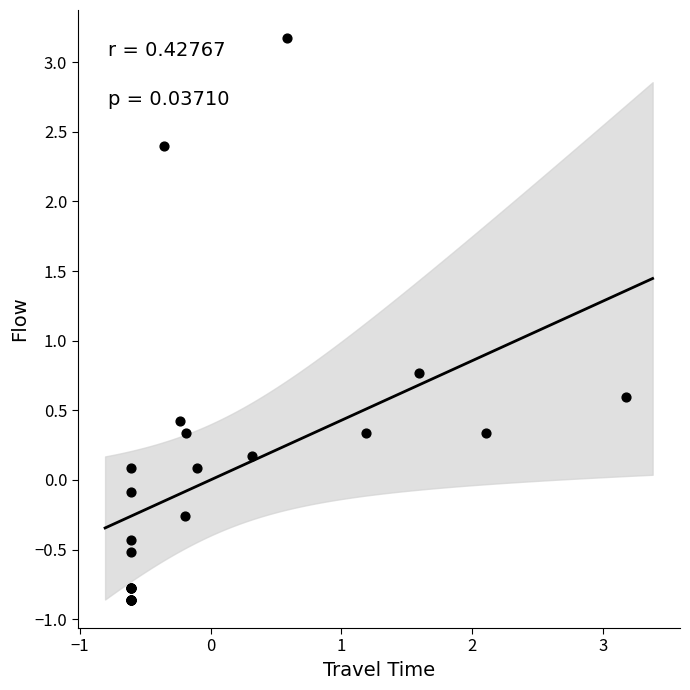

What Y value in the scatter plot is closest to 1?

0.8